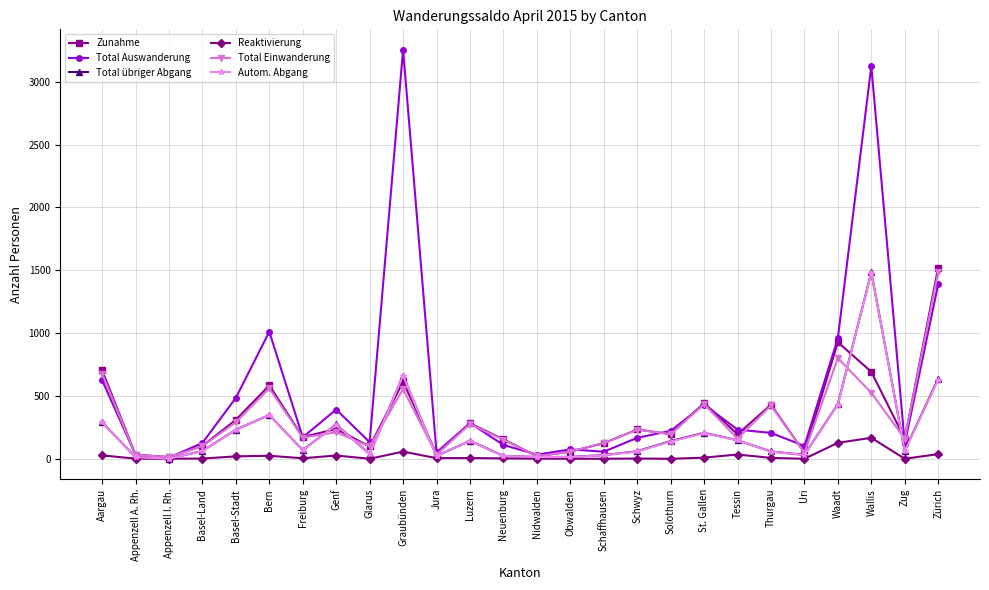

What is the maximum value shown in the chart?

3255